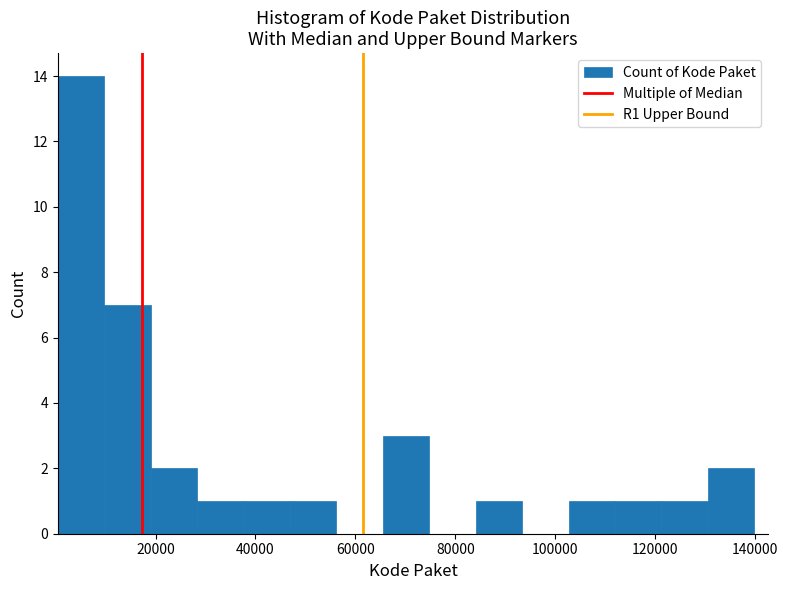

What is the height of the bar covering 102000 to 112000 on the x-axis? Neither the bar edges nor the heights are printed on the chart, so give them approximately, as read against the axes.

1